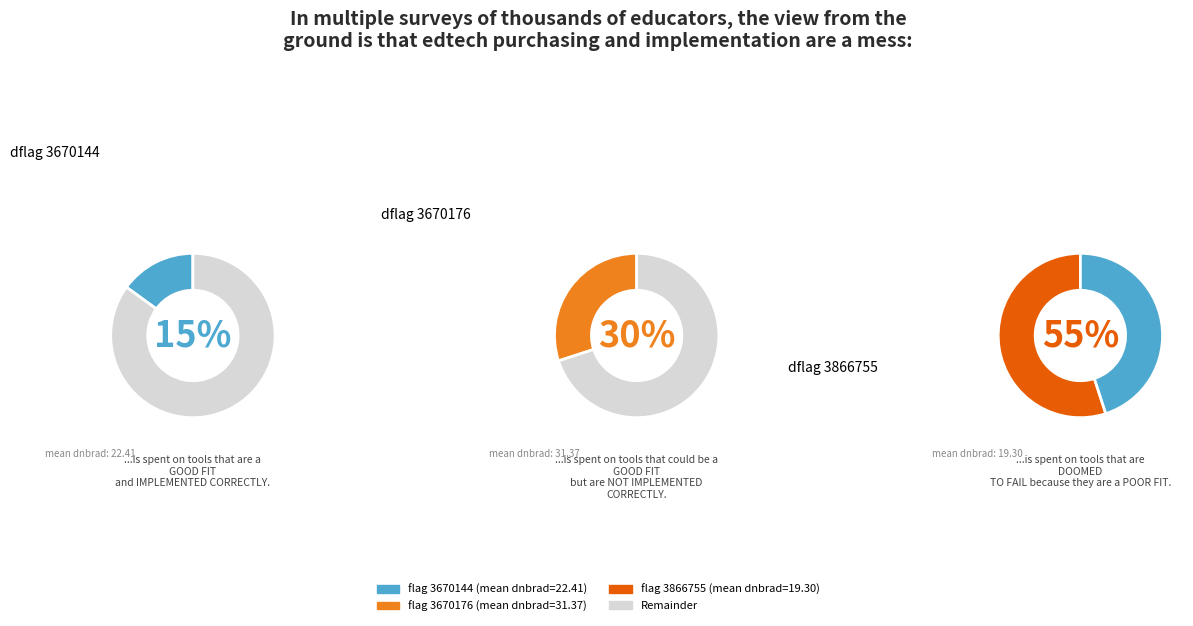

Do 3670144 and 3866755 together represent more than half of the pie?

Yes